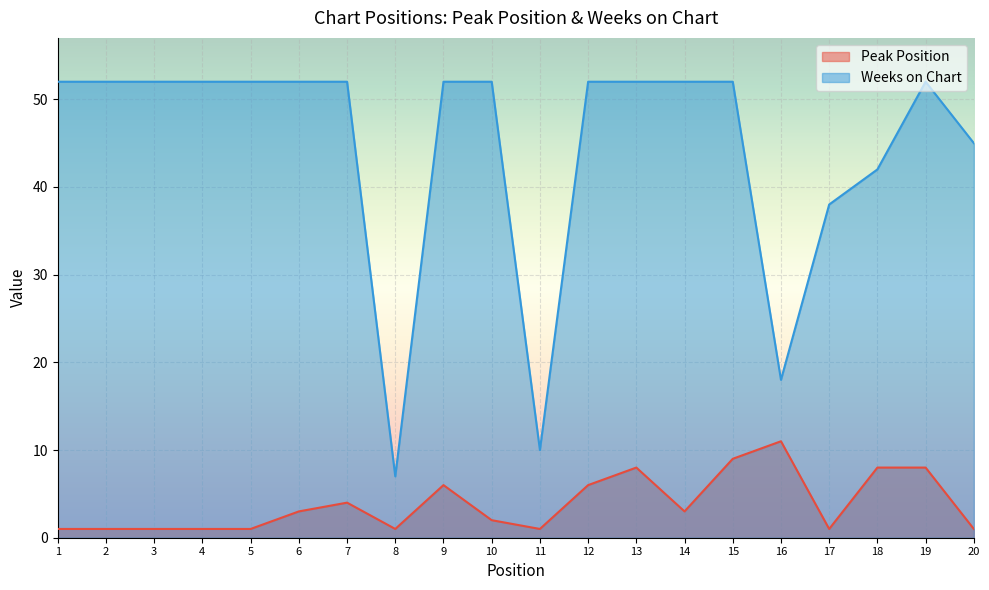

What is the total value across all series at 15?

61